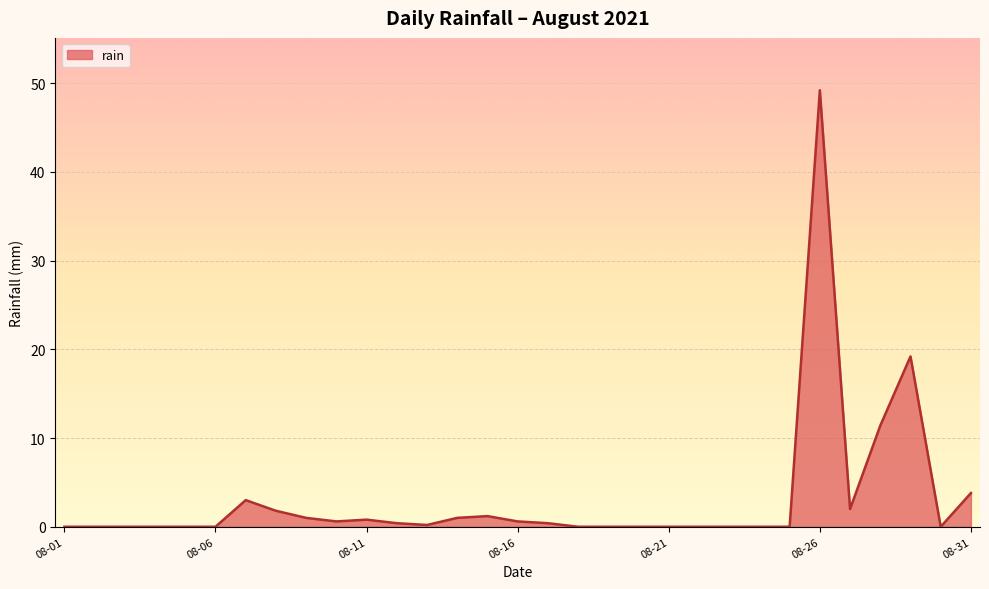

What is the difference between the maximum and minimum values?

49.2